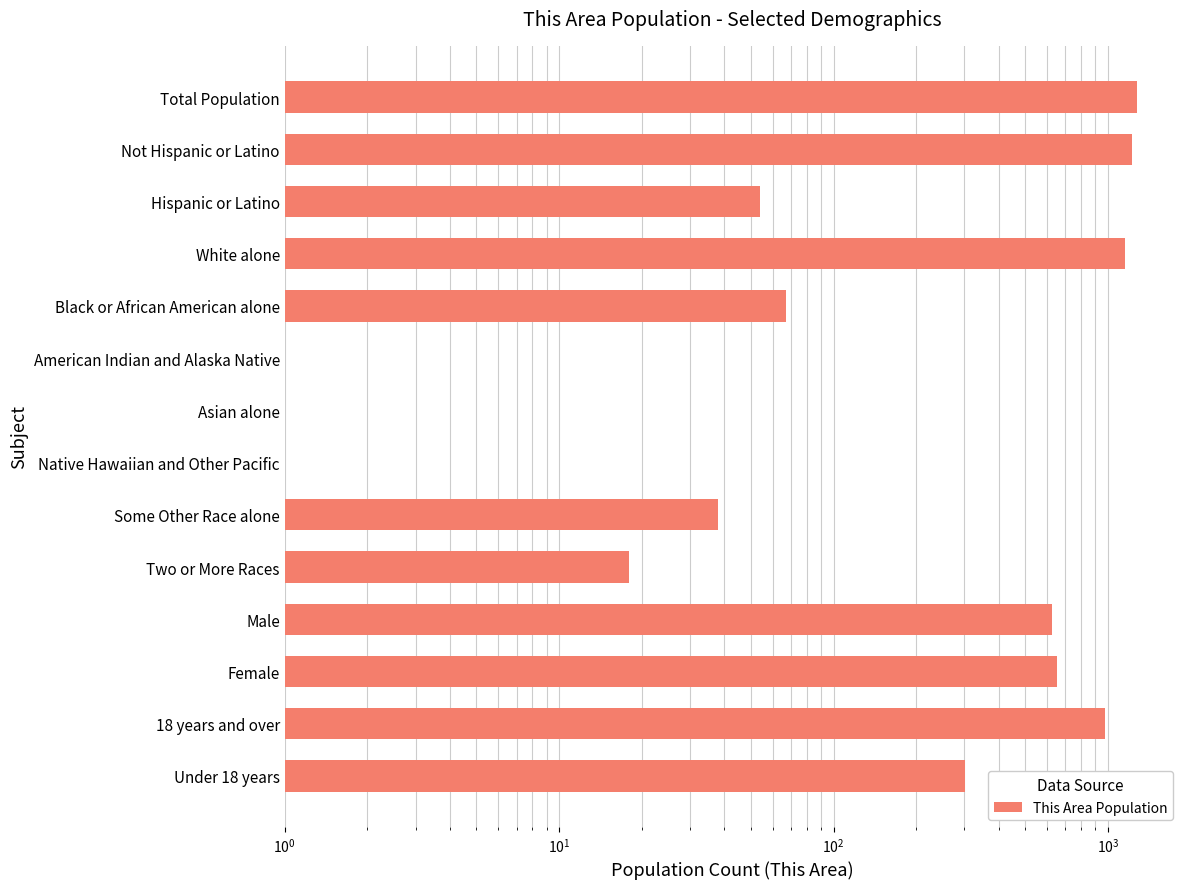

How many positive values are there?

12